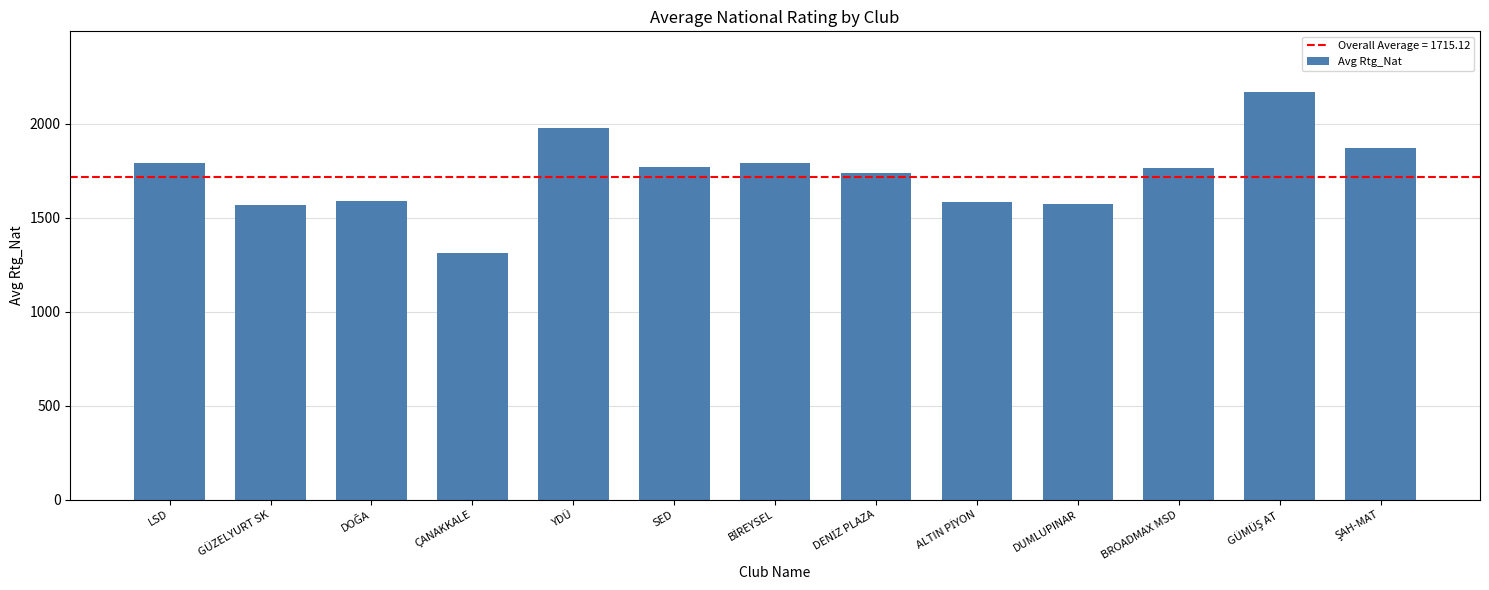

What is the minimum value shown in the chart?

1311.3